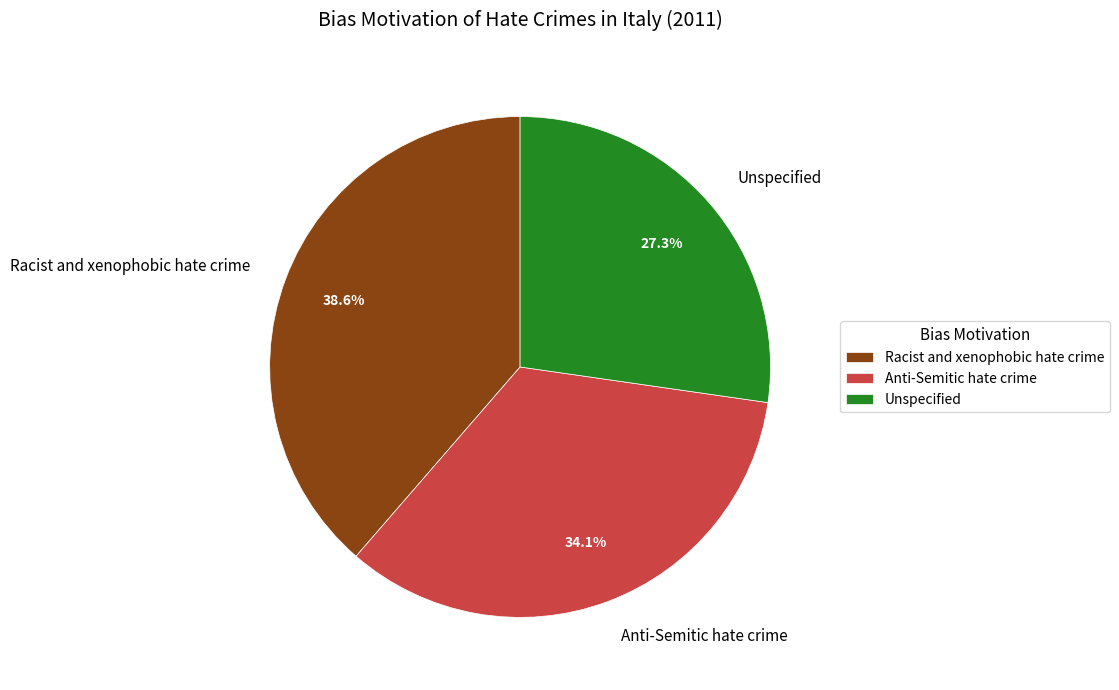

Count the number of slices in the pie.

3